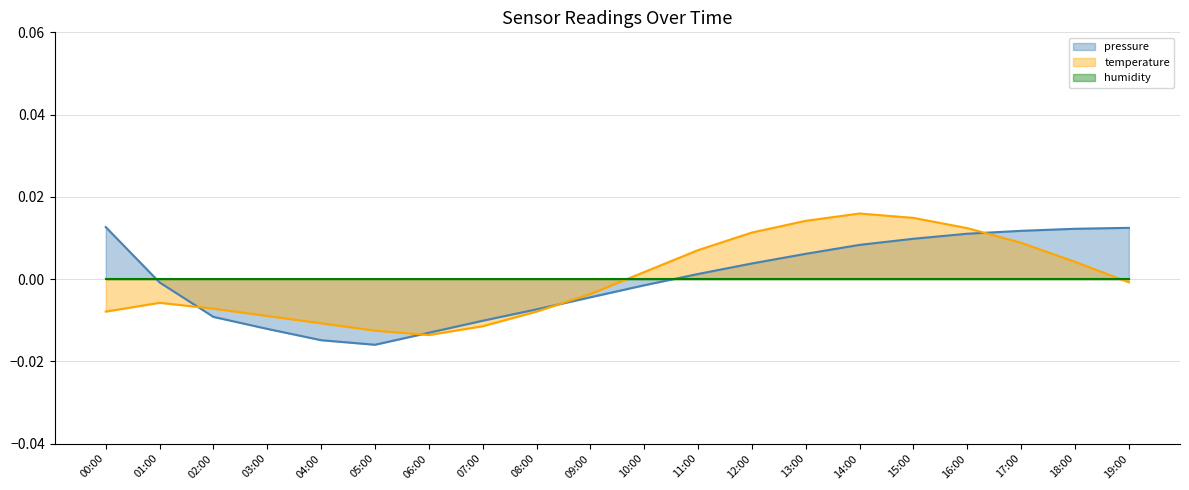

What position from the right is 11:00?

9